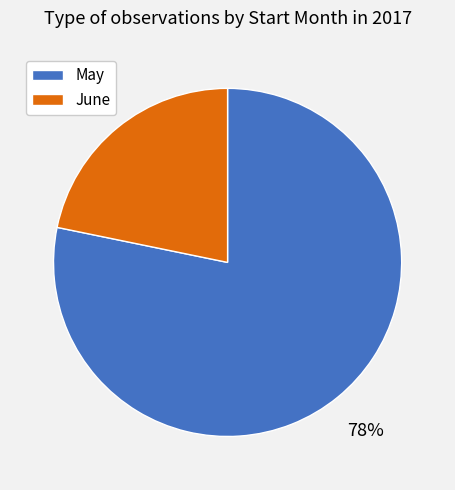

Is there any slice that represents more than half of the pie?

Yes